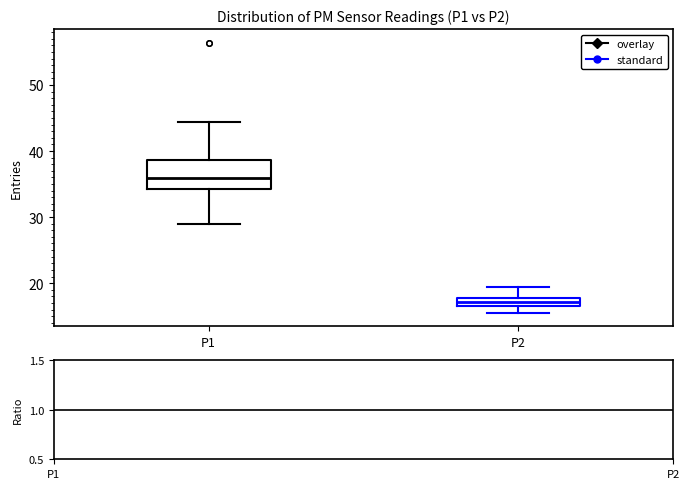

Comparing the boxes themselves (not the whiskers), which one is the tallest?

P1